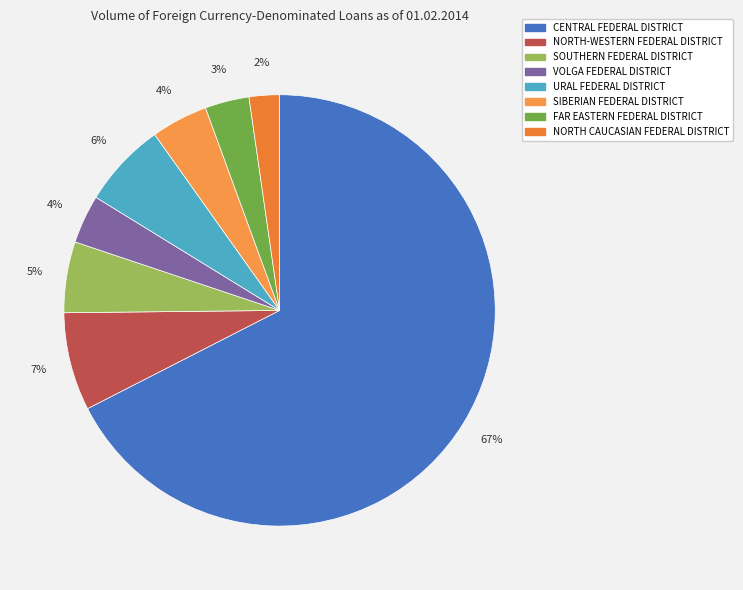

True or false: VOLGA FEDERAL DISTRICT accounts for 4% of the total.

True